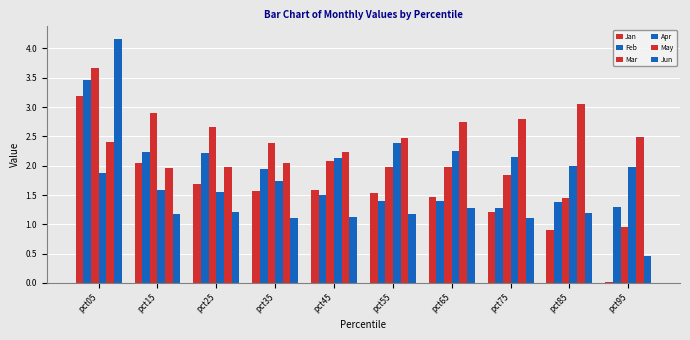

Between pct85 and pct65, which is larger?

pct65